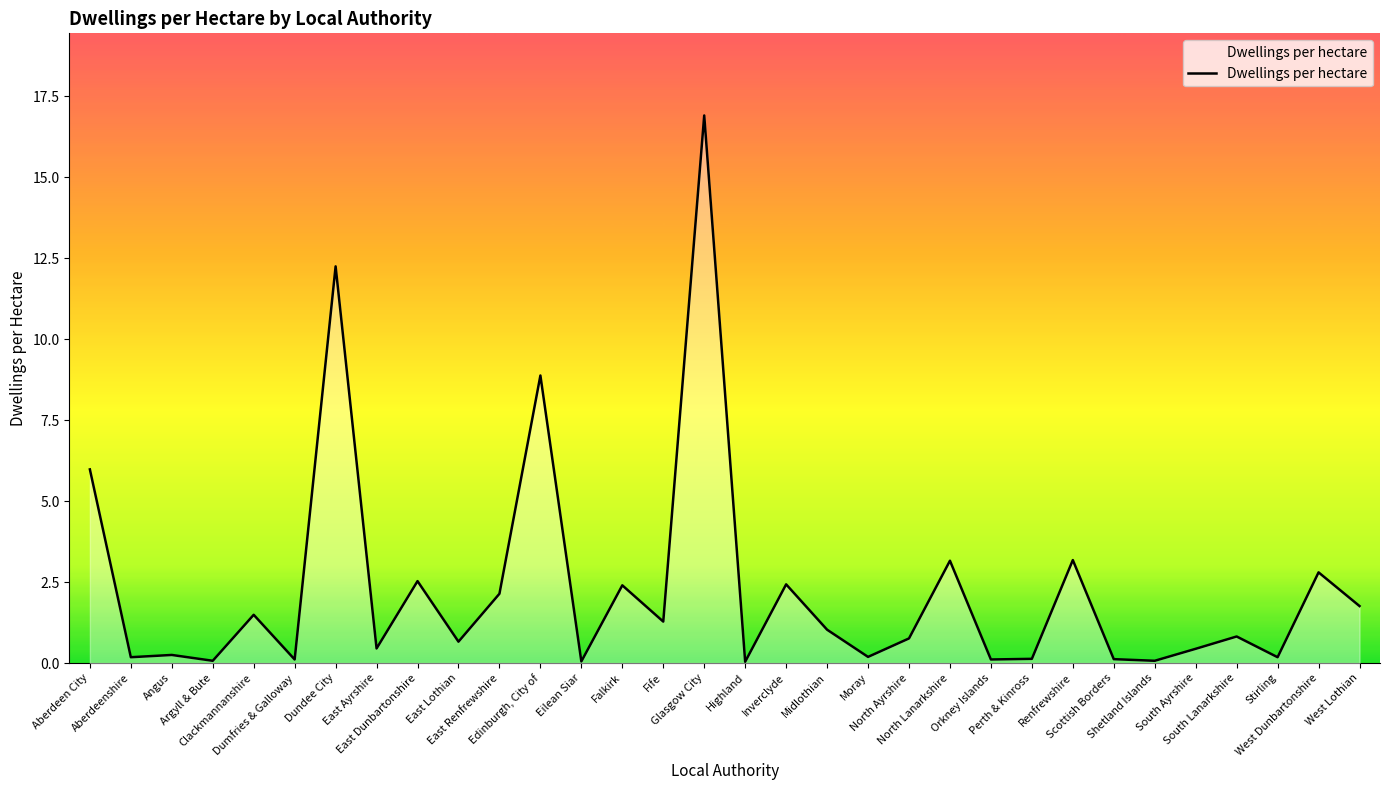

What is the change in value from Falkirk to Moray?

-2.2